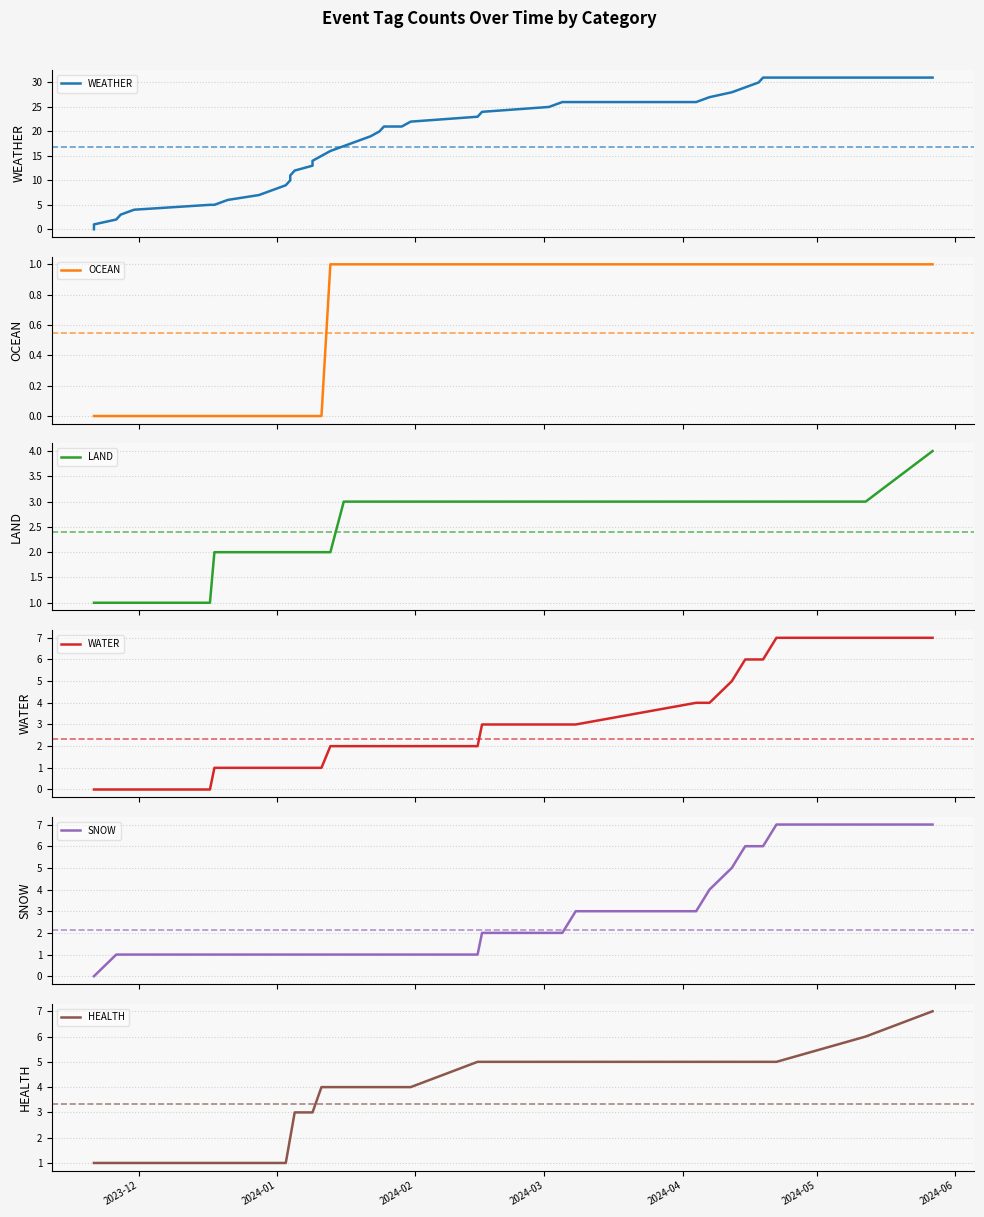

What are all the series names shown in the legend?

WEATHER, OCEAN, LAND, WATER, SNOW, HEALTH